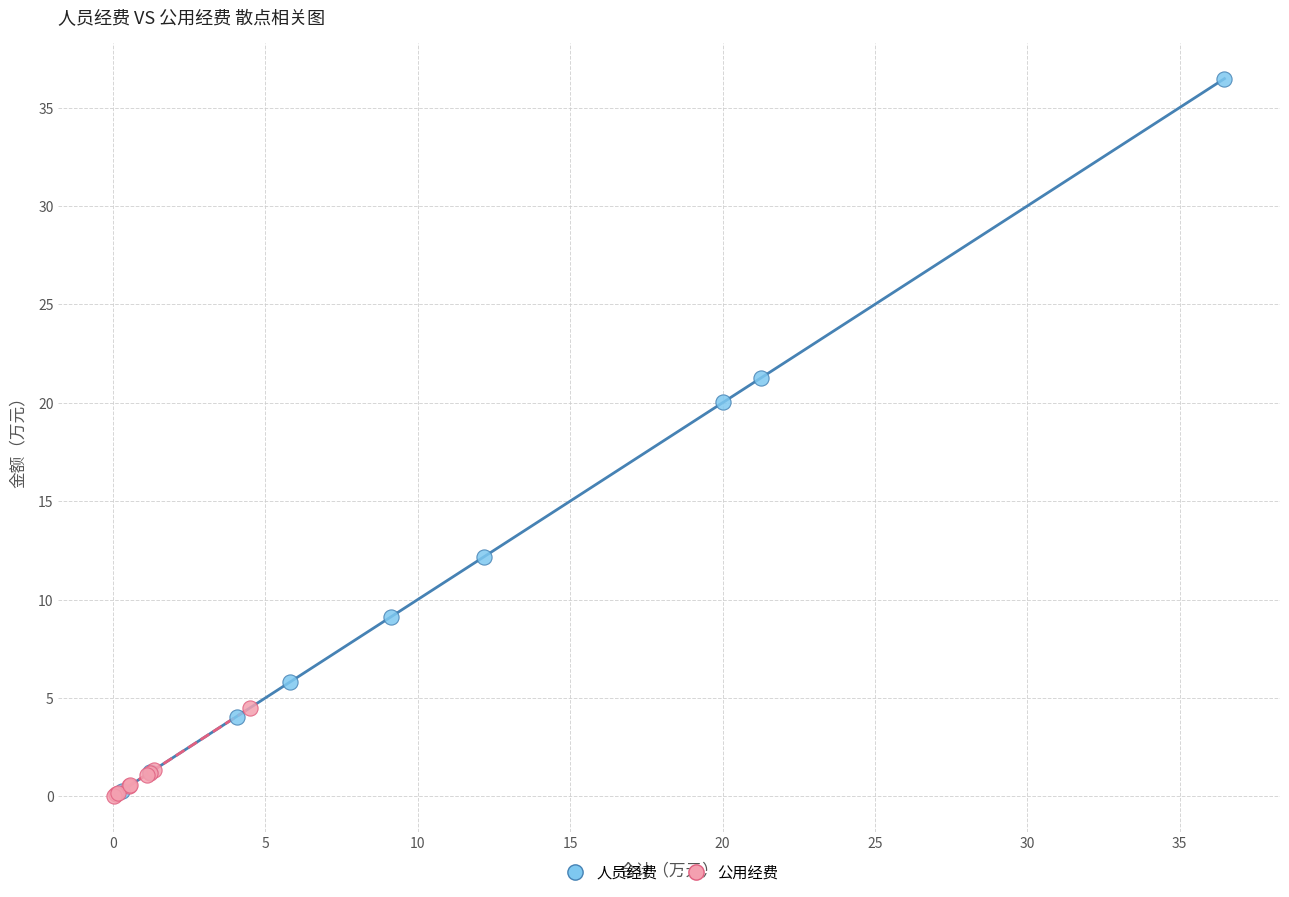

Which series reaches the maximum Y coordinate?

人员经费